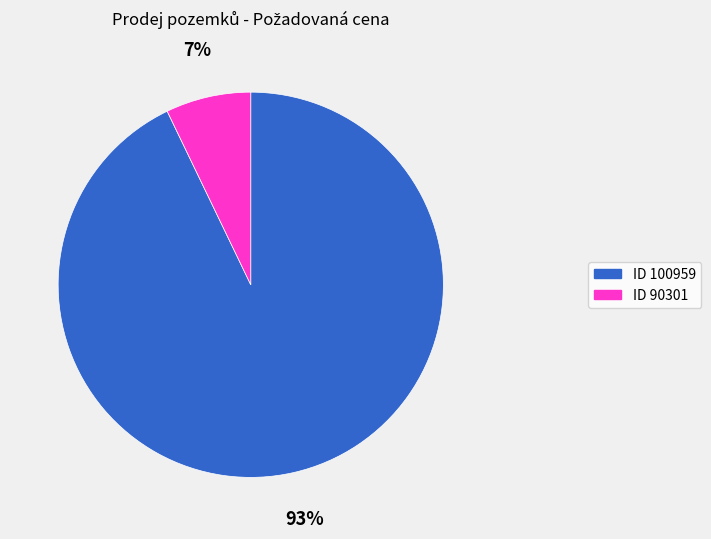

Is there any slice that represents more than half of the pie?

Yes